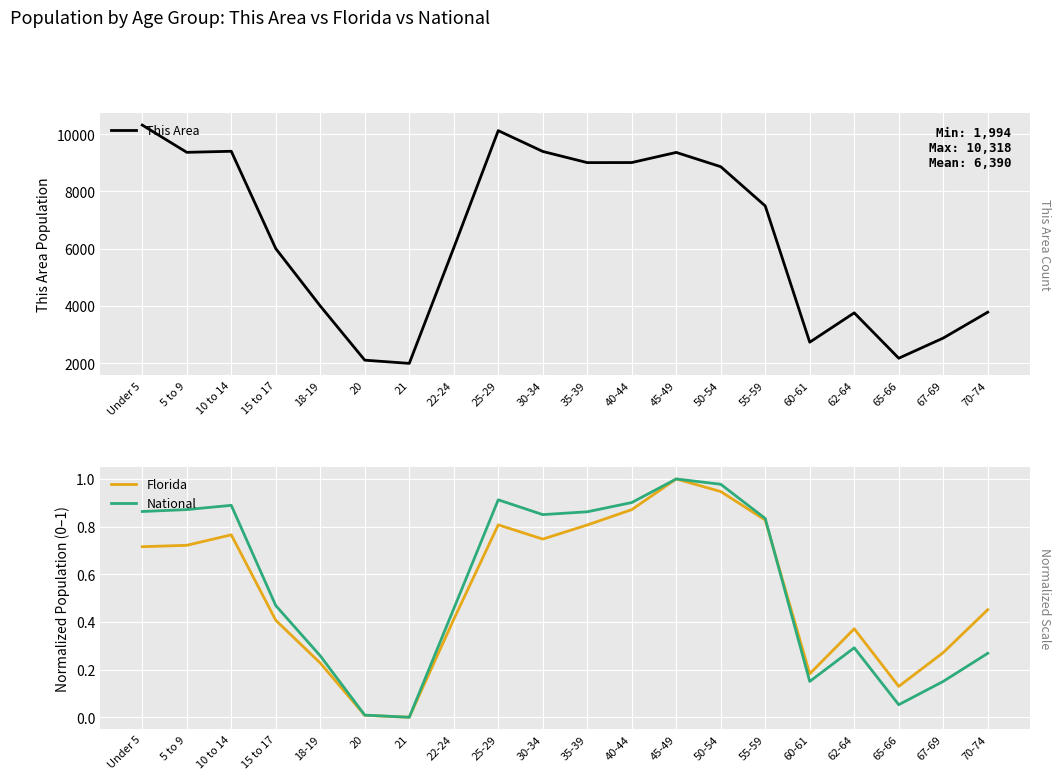

In Florida, how many points are higher than both neighbors (excluding endpoints)?

4